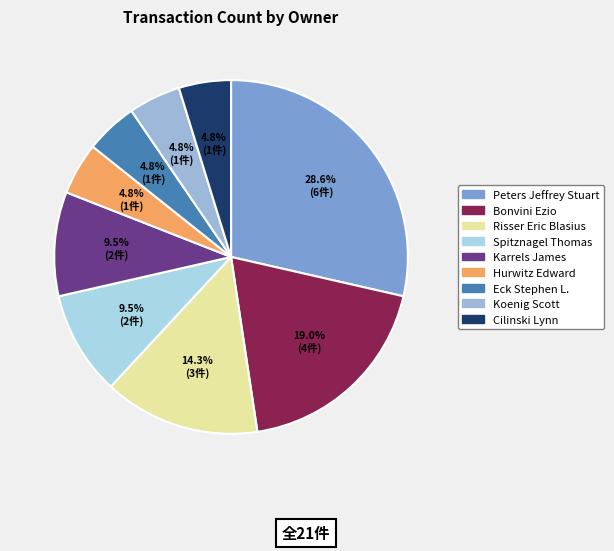

How many segments does this pie chart have?

9